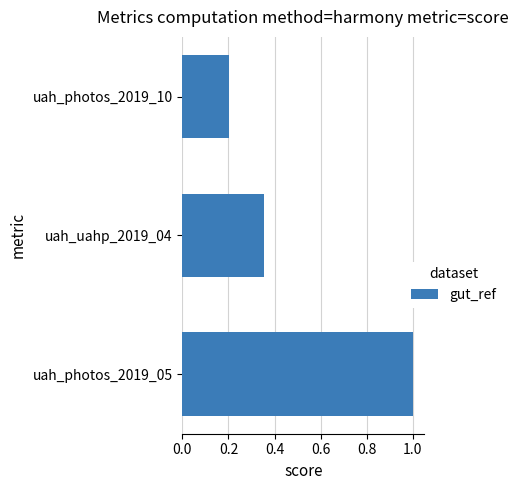

The chart shows a value of 1.0 at uah_photos_2019_05. True or false?

True